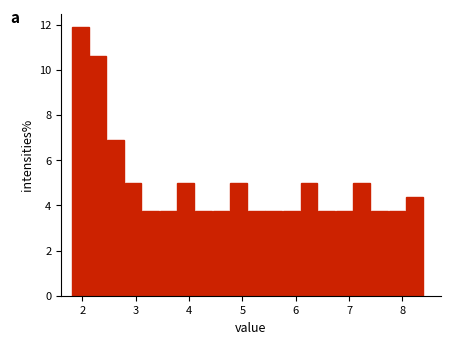

Around what value on the x-axis is the tallest bar? Give the approximate position of its centre, as read against the axis.

2.0